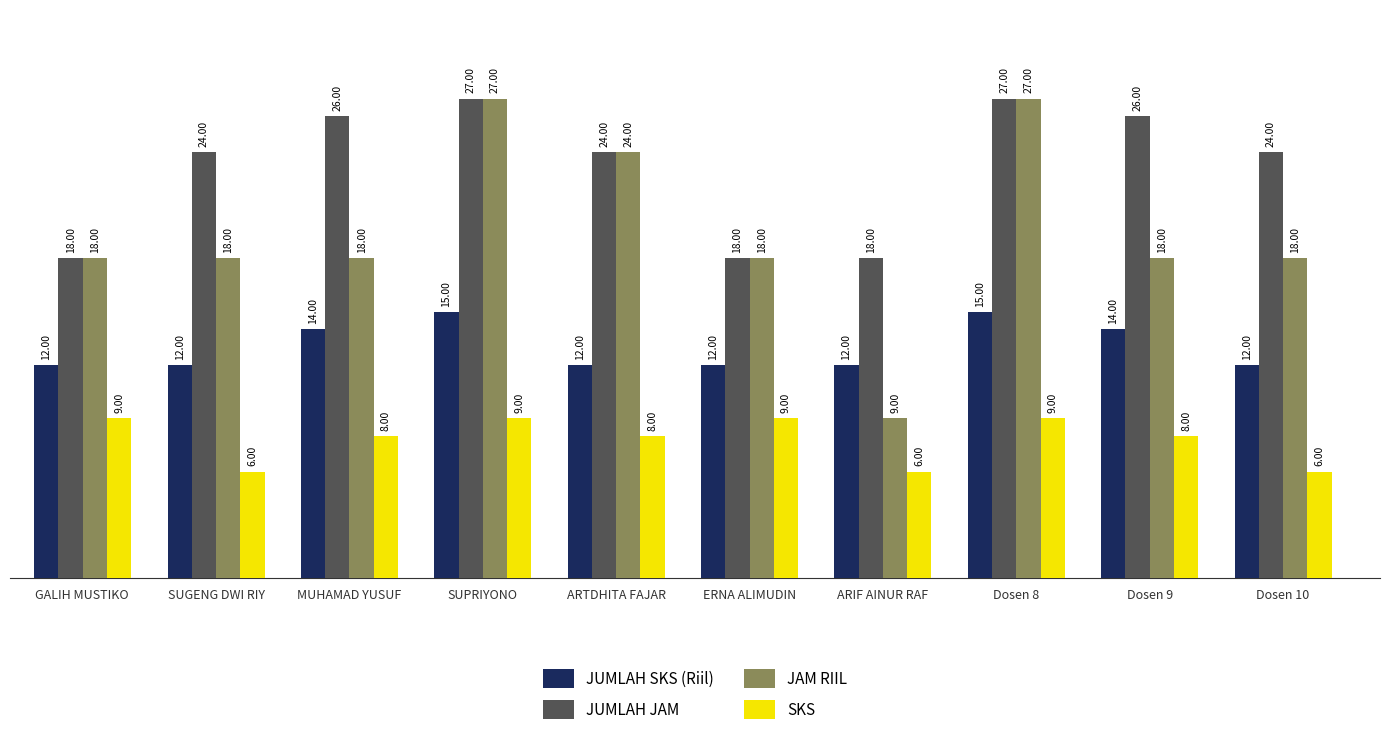

Reading left to right, what are all the values shown in this chart?

JUMLAH SKS (Riil): GALIH MUSTIKO =12	SUGENG DWI RIY=12	MUHAMAD YUSUF=14	SUPRIYONO=15	ARTDHITA FAJAR=12	ERNA ALIMUDIN=12	ARIF AINUR RAF=12	Dosen 8=15	Dosen 9=14	Dosen 10=12
JUMLAH JAM: GALIH MUSTIKO =18	SUGENG DWI RIY=24	MUHAMAD YUSUF=26	SUPRIYONO=27	ARTDHITA FAJAR=24	ERNA ALIMUDIN=18	ARIF AINUR RAF=18	Dosen 8=27	Dosen 9=26	Dosen 10=24
JAM RIIL: GALIH MUSTIKO =18	SUGENG DWI RIY=18	MUHAMAD YUSUF=18	SUPRIYONO=27	ARTDHITA FAJAR=24	ERNA ALIMUDIN=18	ARIF AINUR RAF=9	Dosen 8=27	Dosen 9=18	Dosen 10=18
SKS: GALIH MUSTIKO =9	SUGENG DWI RIY=6	MUHAMAD YUSUF=8	SUPRIYONO=9	ARTDHITA FAJAR=8	ERNA ALIMUDIN=9	ARIF AINUR RAF=6	Dosen 8=9	Dosen 9=8	Dosen 10=6